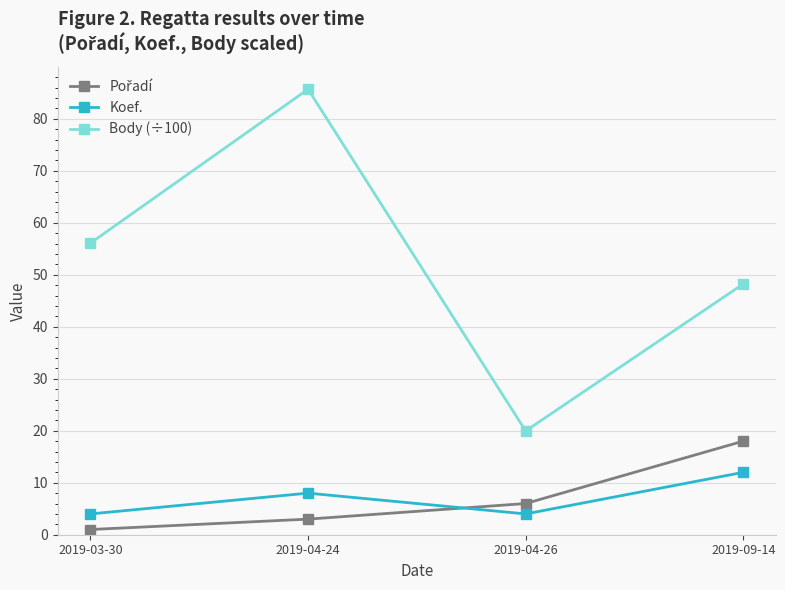

What is the label of the 1st point from the right?

2019-09-14